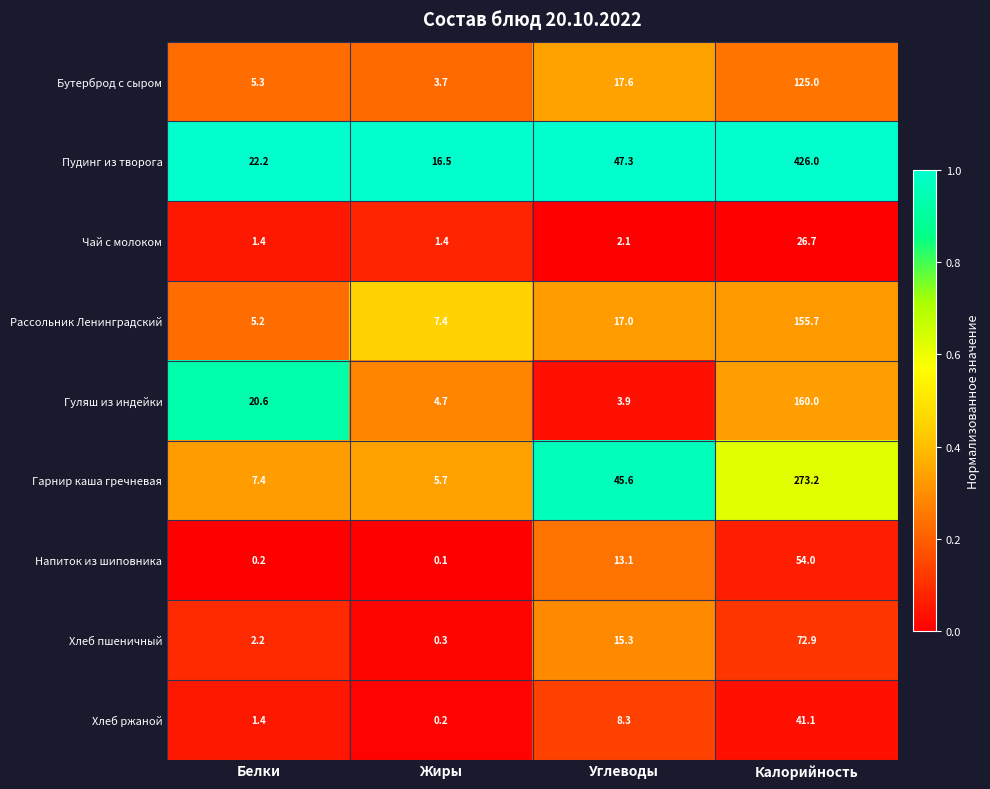

What is the difference between the maximum and minimum values in the Гуляш из индейки series?

156.1